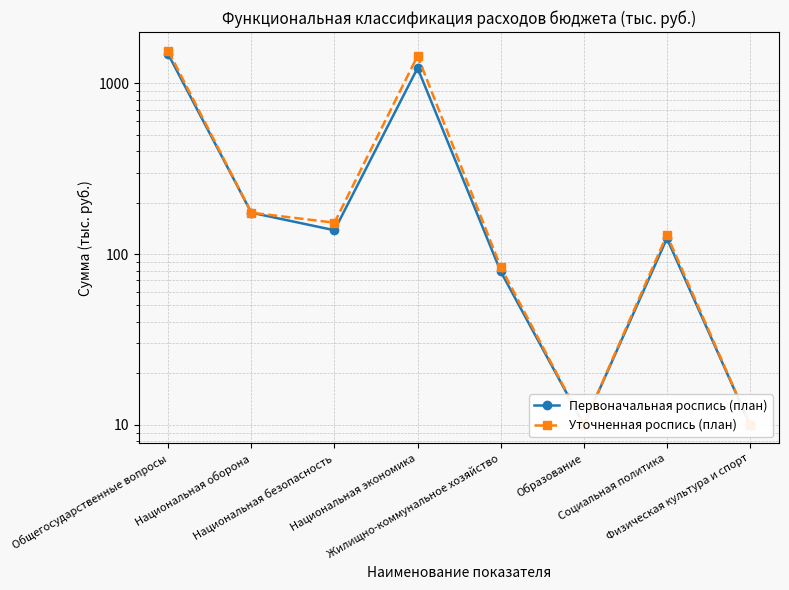

Which category has the lowest value in the Первоначальная роспись (план) series?

Образование